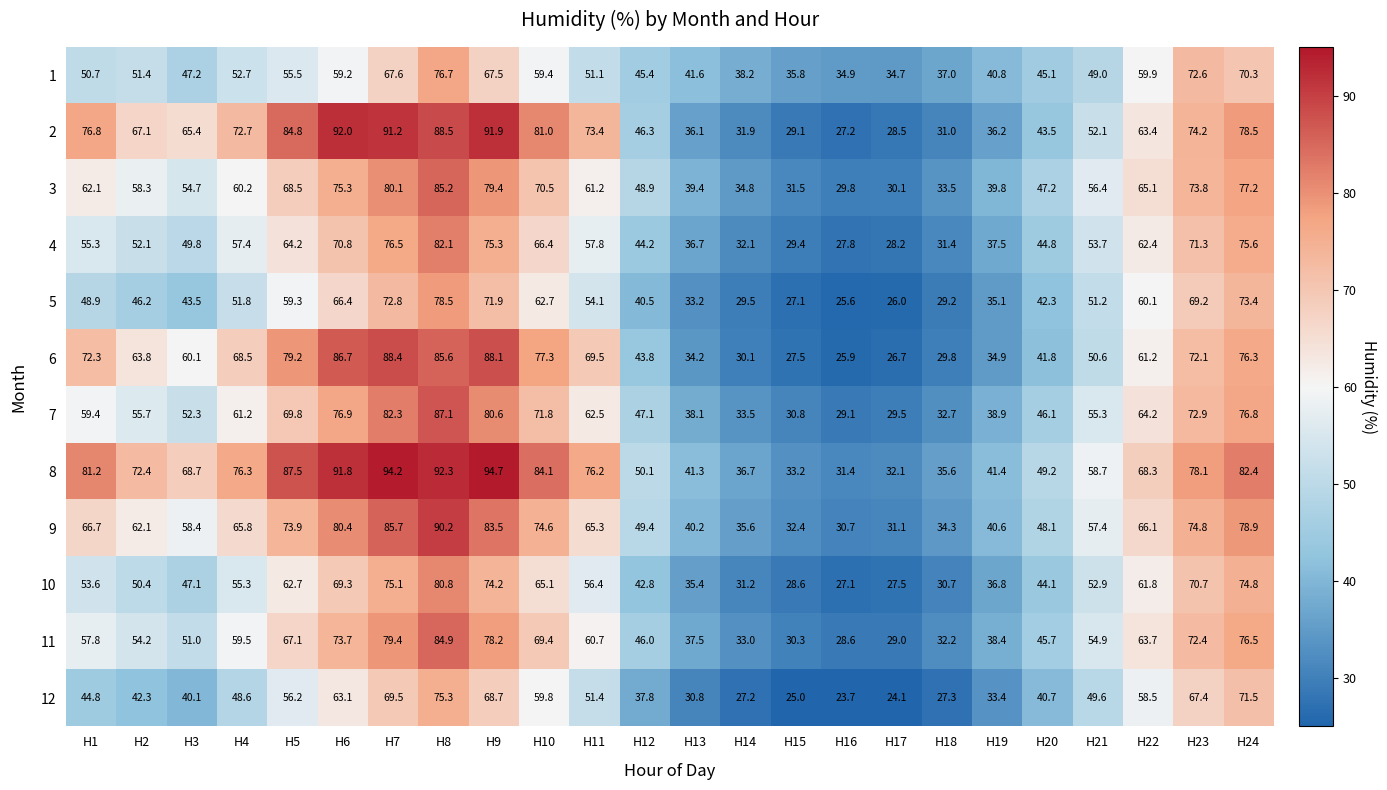

Count the number of data series in this chart.

12